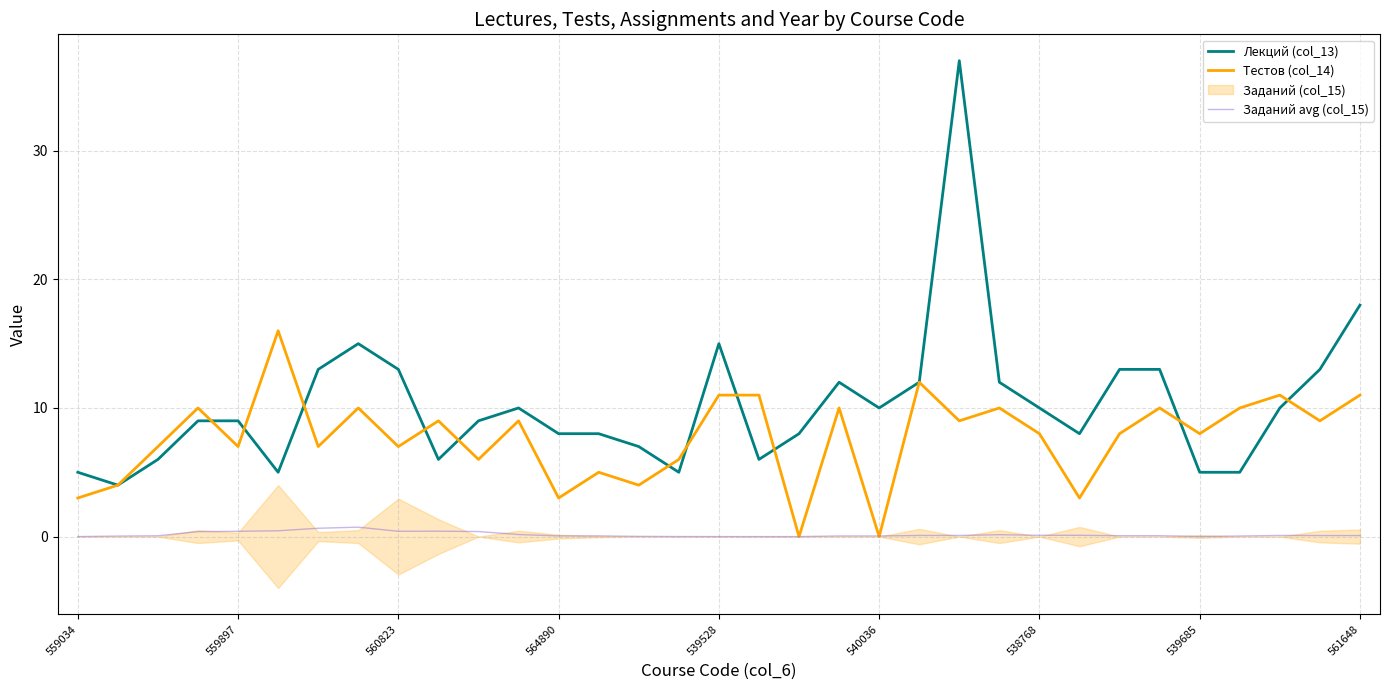

True or false: Заданий avg (col_15) and Лекций (col_13) cross at least once.

False